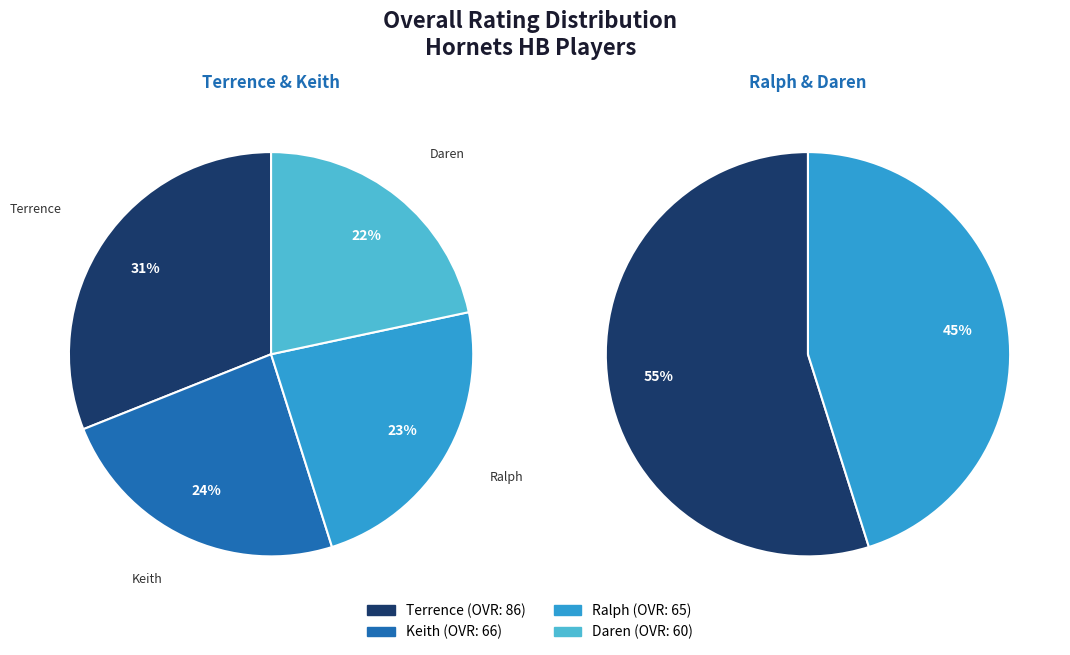

What portion of the pie excludes Terrence?

69.0%